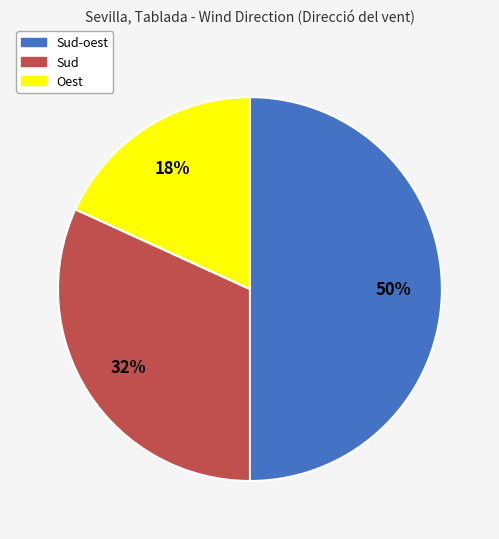

Is the sum of Sud and Sud-oest greater than half?

Yes